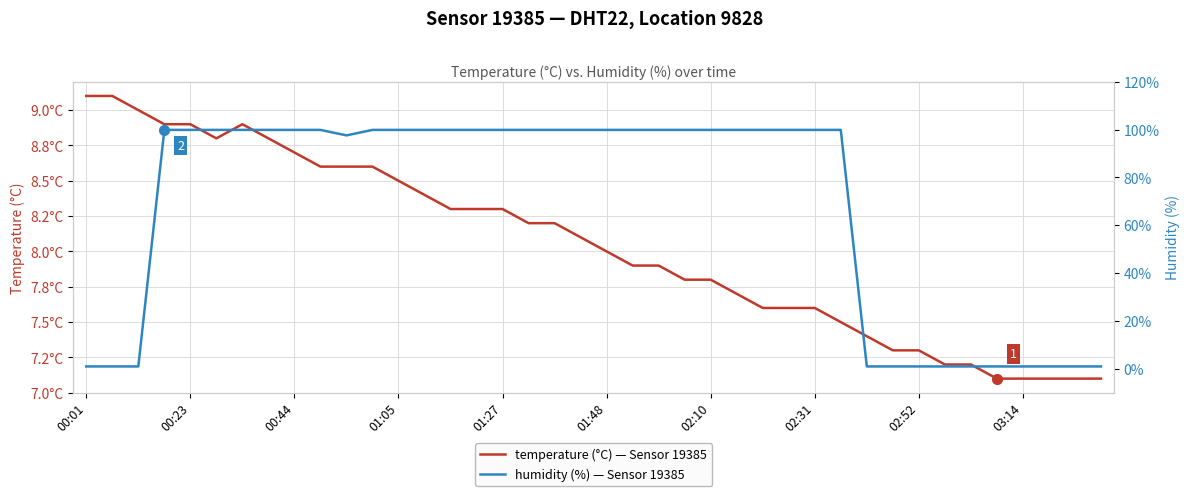

How many data points in temperature are above 8?

20